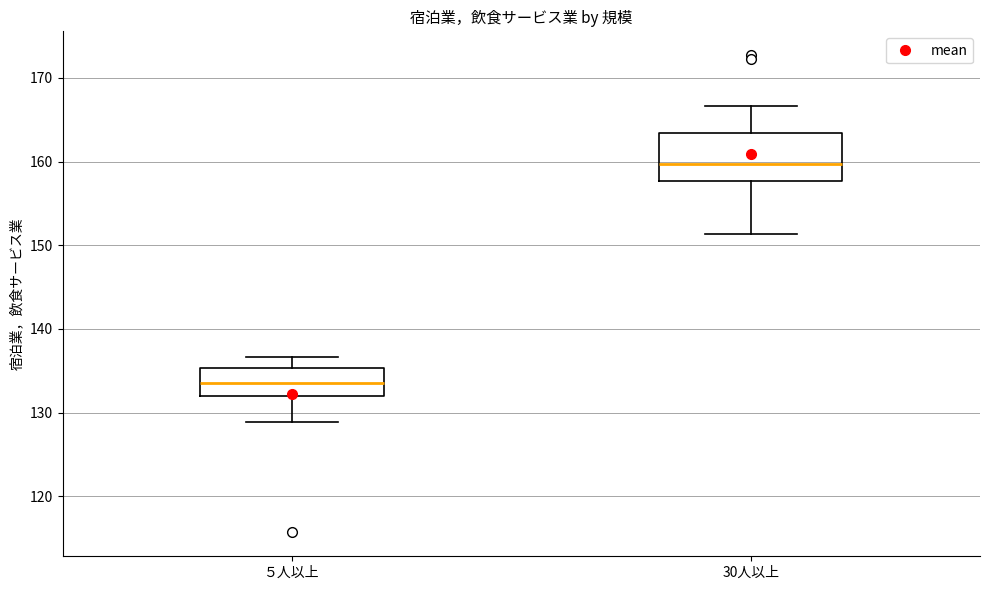

Reading left to right, read every box against the y-axis: the position of its median line, the range the box covers, and the ends of its whiskers. The values are not printed on the chart, so give them approximately, as read against the axis.

５人以上: median 134, box 132 to 135, whiskers 129 to 137
30人以上: median 160, box 158 to 163, whiskers 151 to 167